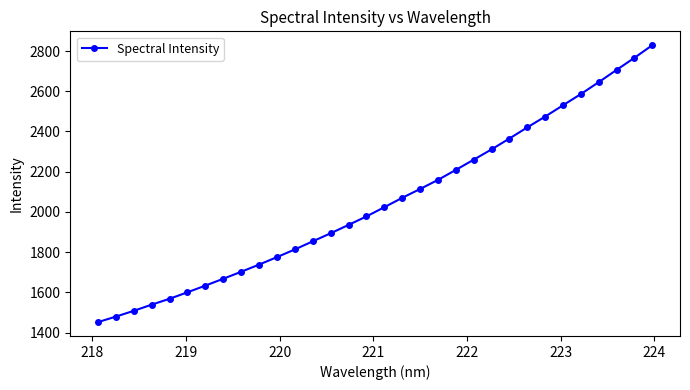

How many values are below 2023?

16